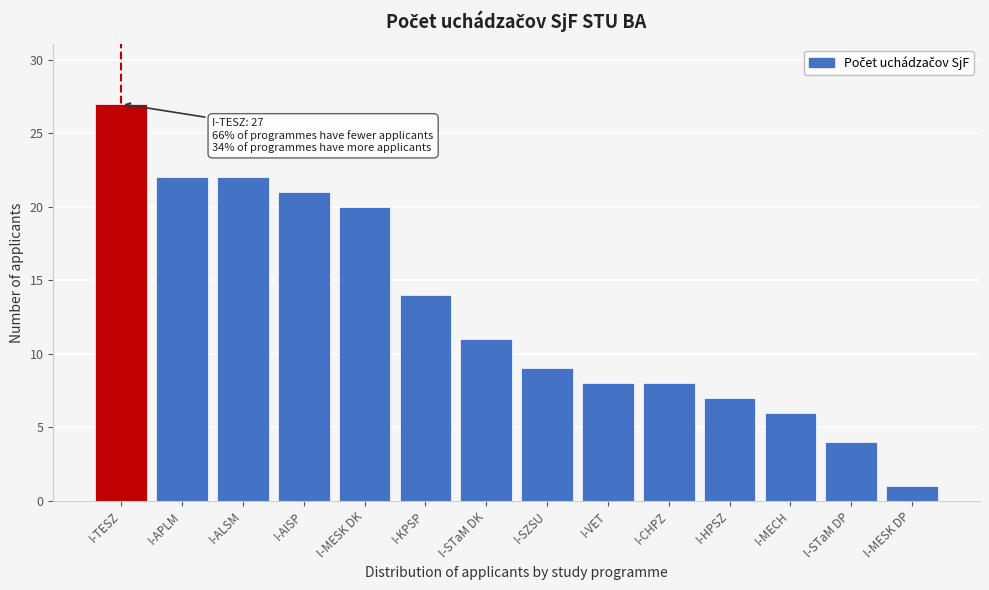

Reading right to left, transcribe all the data shown in this chart.

1	4	6	7	8	8	9	11	14	20	21	22	22	27